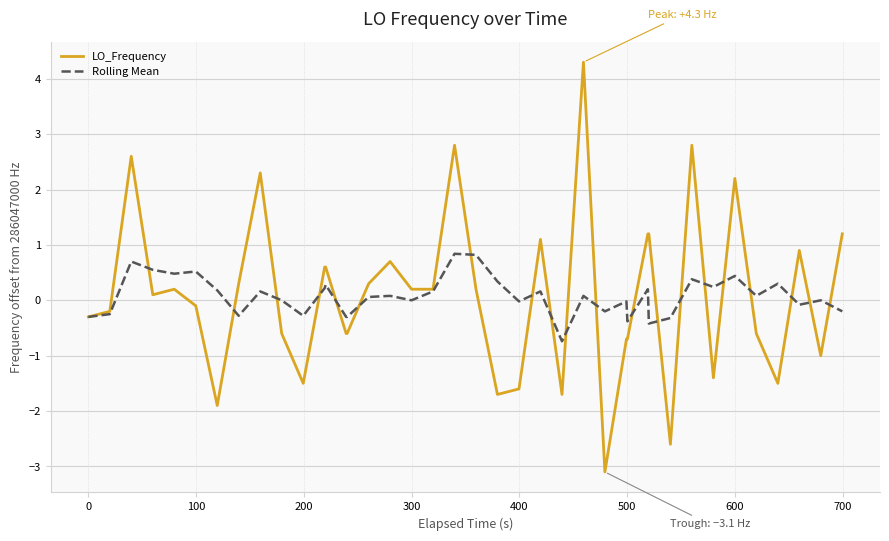

Rank the series by their maximum value, from highest to lowest.

LO_Frequency, Rolling Mean